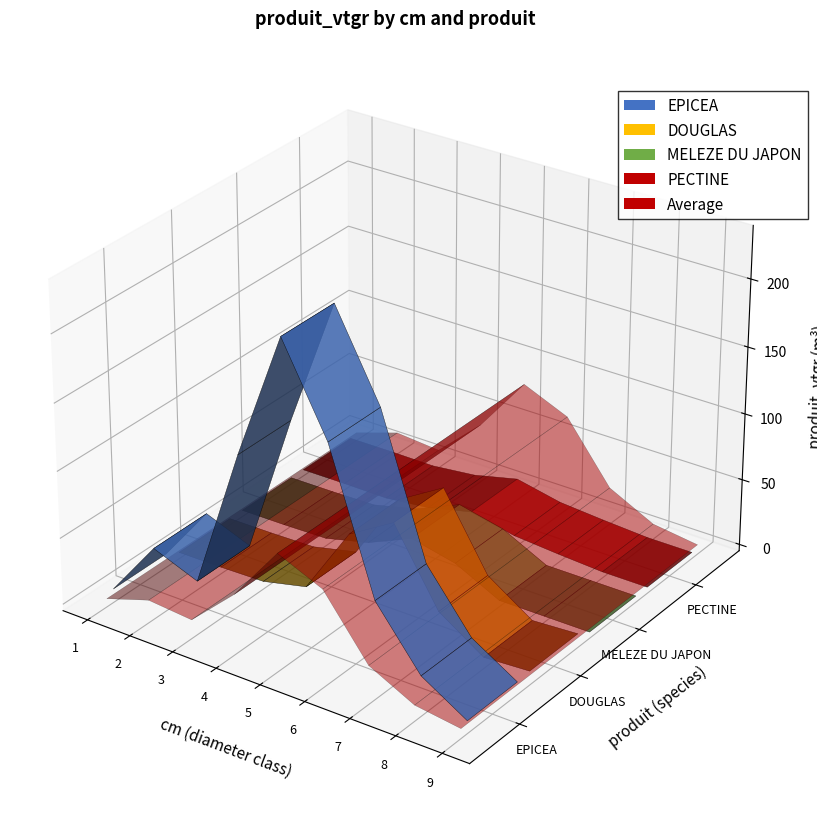

Reading left to right, transcribe all the data shown in this chart.

EPICEA: 5.3	47.9	35.0	139.5	233.9	170.6	68.2	25.3	4.7
DOUGLAS: 0.0	0.2	1.0	8.7	60.3	80.4	25.9	3.6	5.7
MELEZE DU JAPON: 0.0	0.2	1.0	9.3	24.0	16.6	0.0	0.0	0.0
PECTINE: 0.0	0.2	0.0	3.7	11.8	4.8	2.1	0.0	0.0